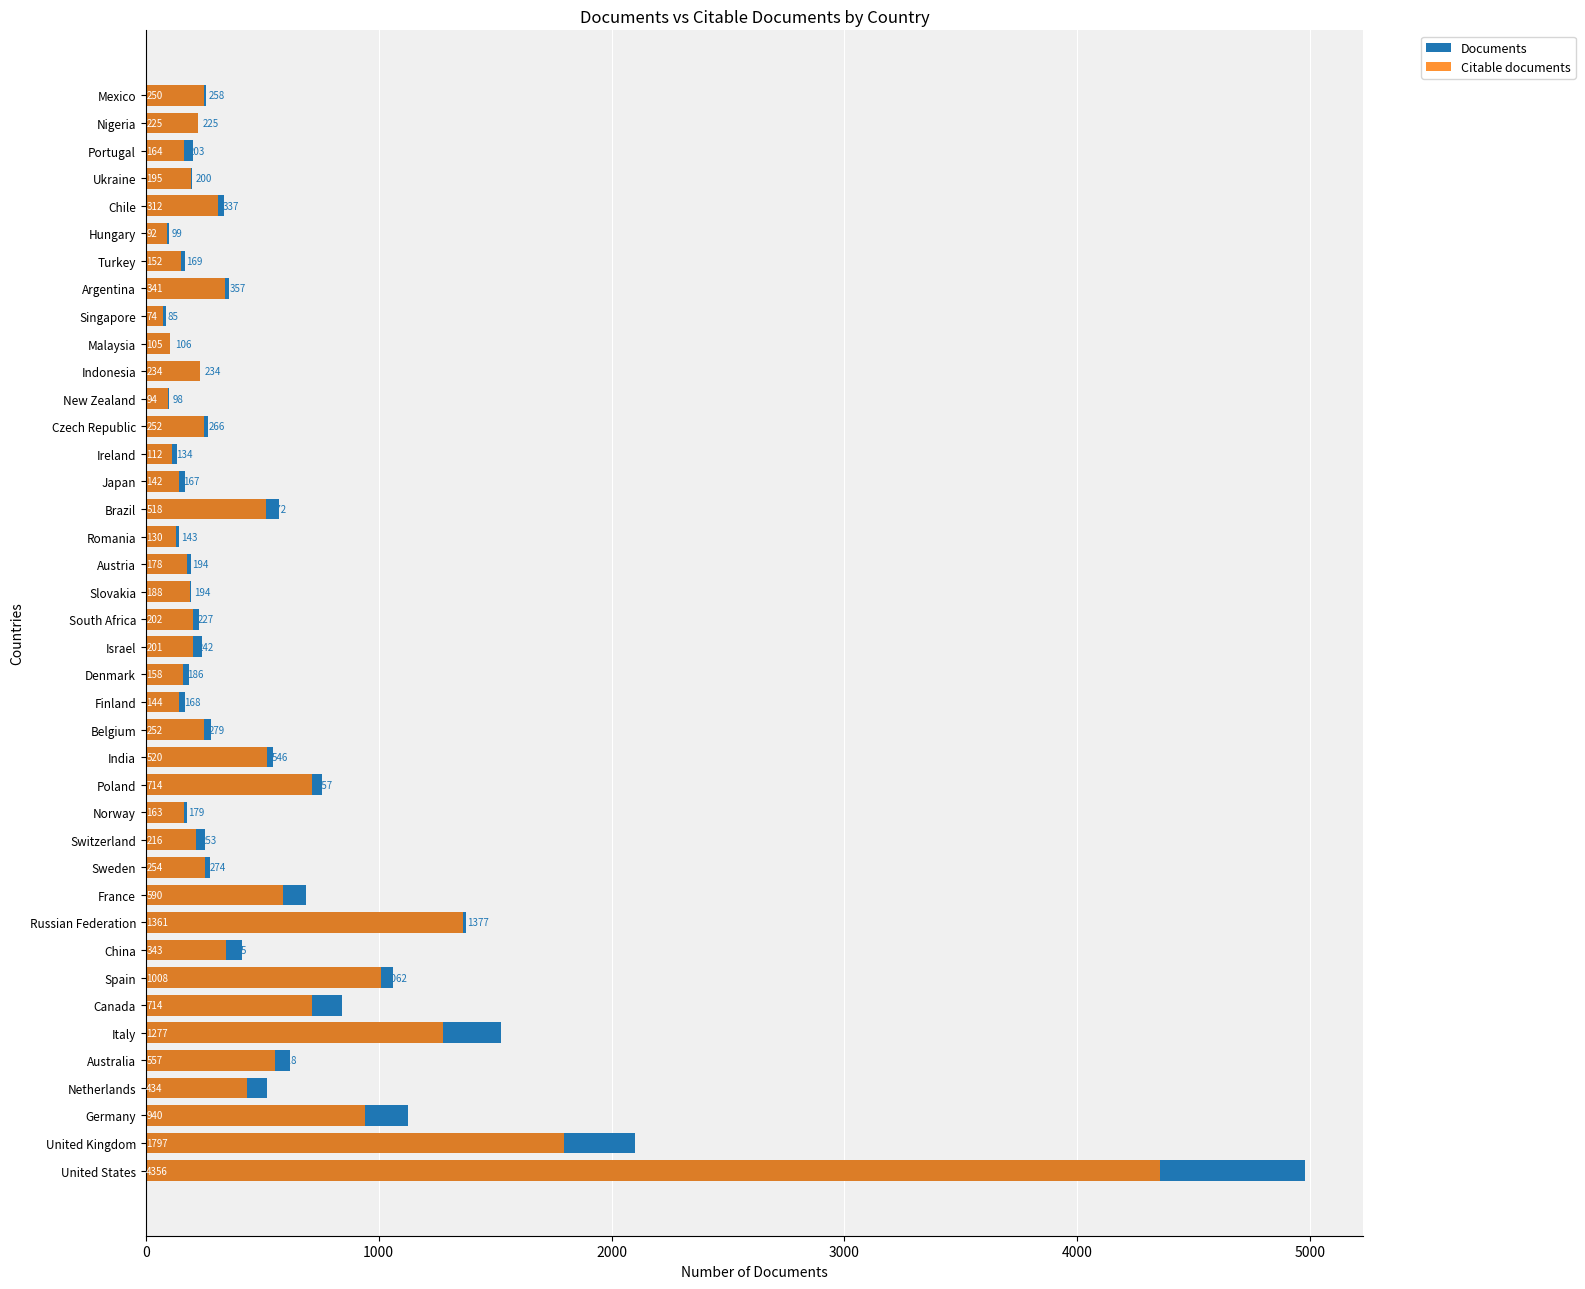

How many values in the Citable documents series exceed 250?

19